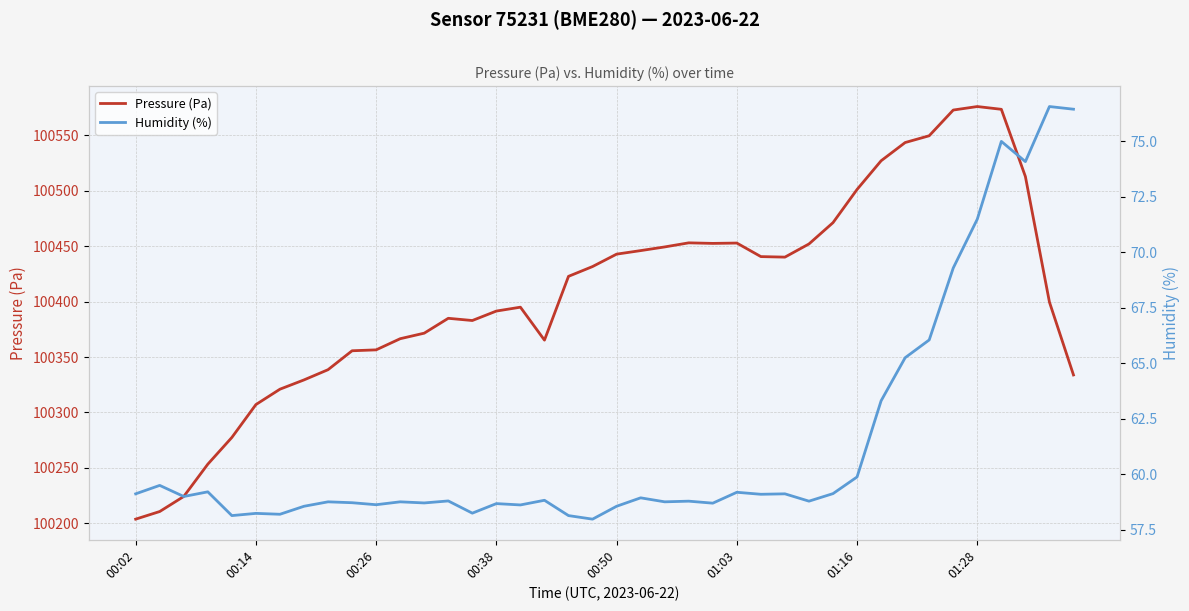

True or false: Humidity (%) and Pressure (Pa) intersect in this chart.

False